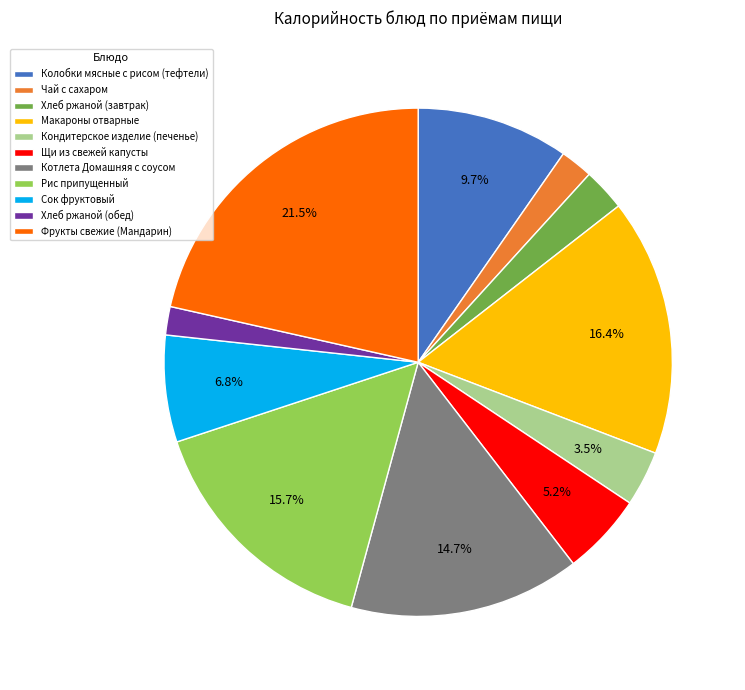

How many segments does this pie chart have?

11